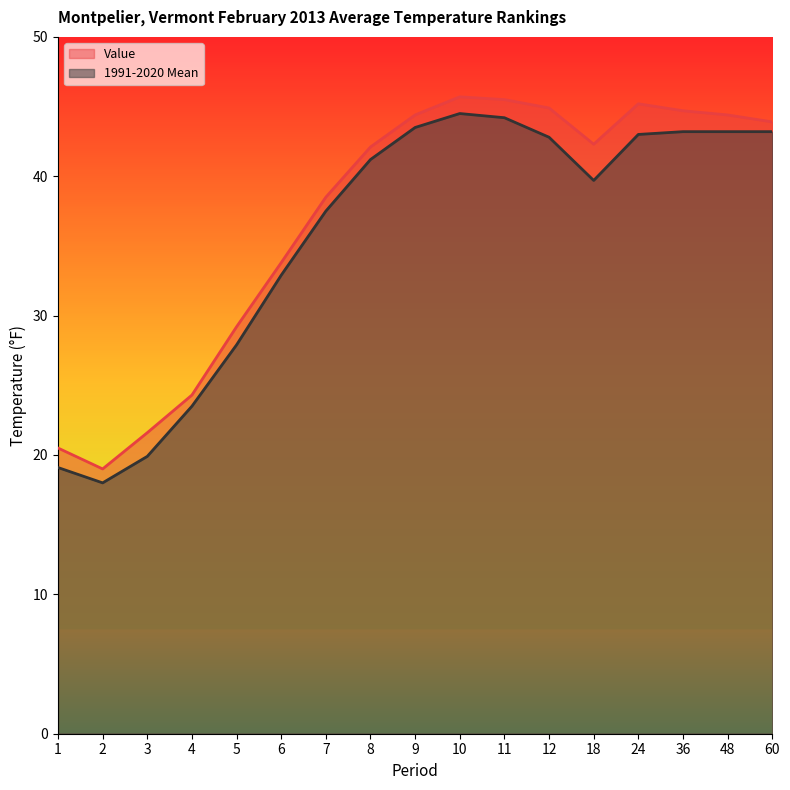

What is the difference between the second highest and second lowest values in the Value series?

25.0